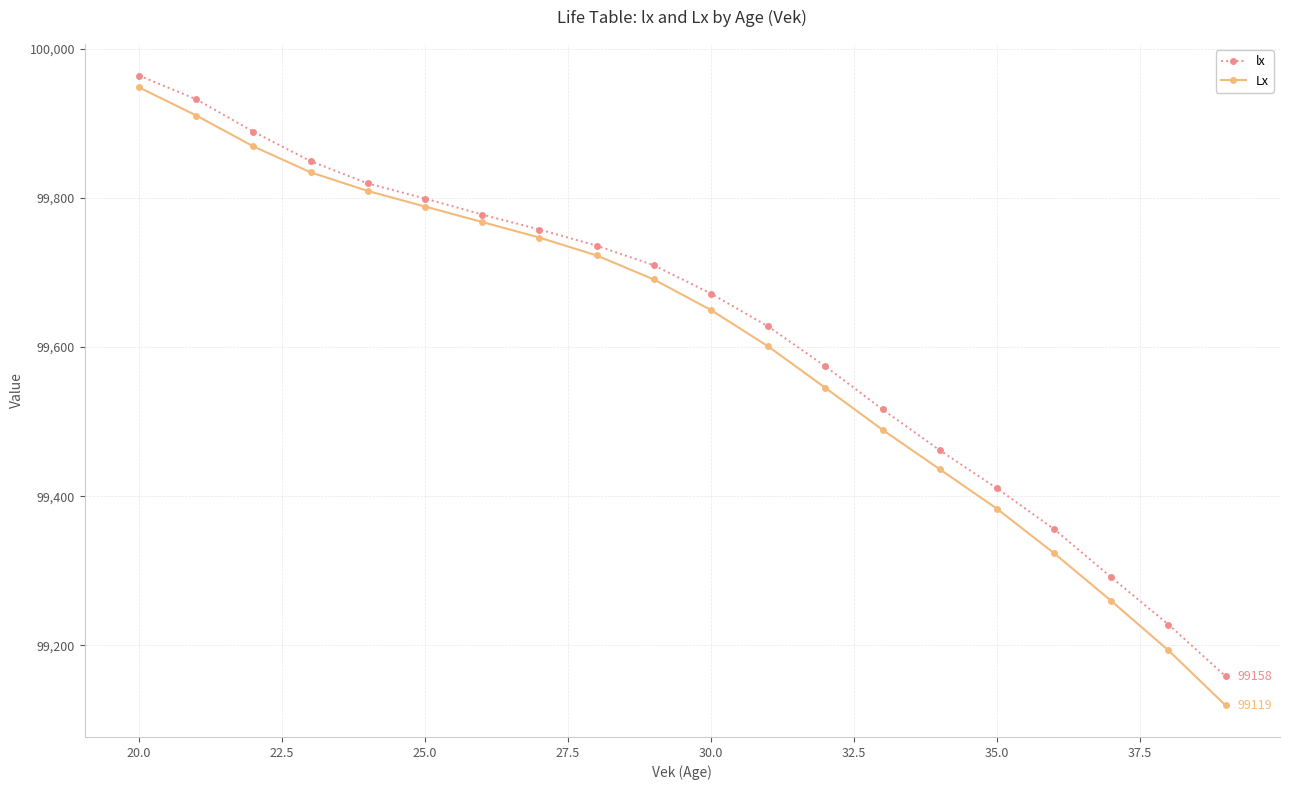

True or false: lx and Lx intersect in this chart.

False